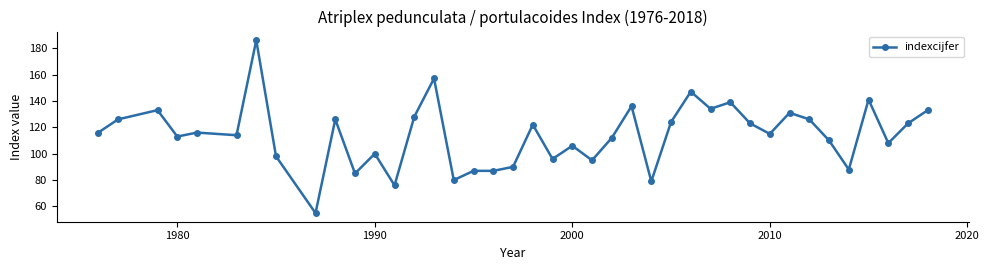

What is the maximum value shown in the chart?

186